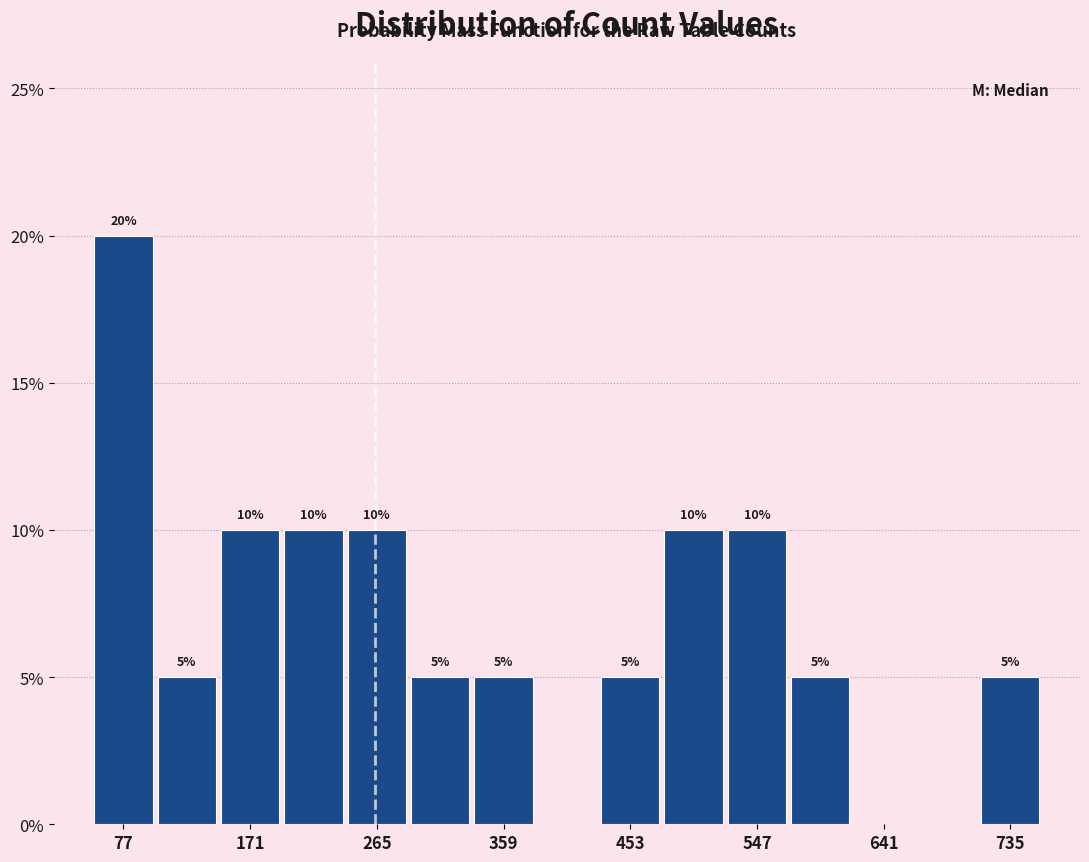

Which range on the x-axis has the tallest bar?

50 to 100